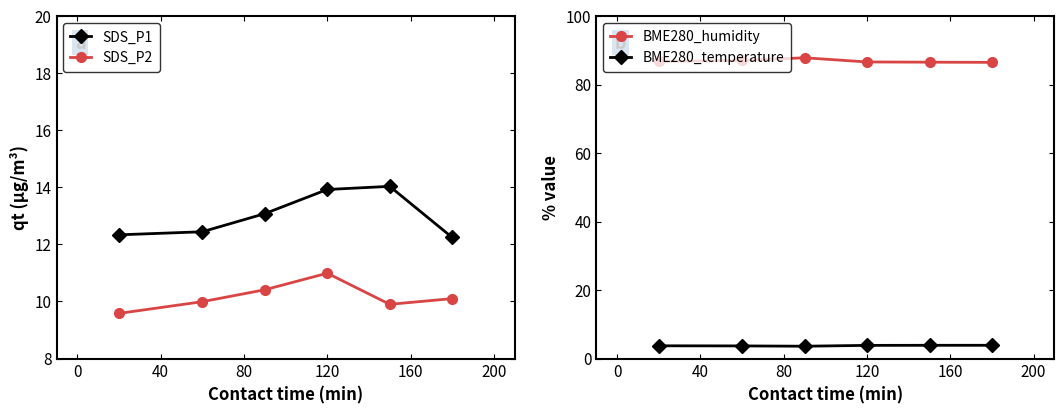

True or false: SDS_P1 and BME280_temperature intersect in this chart.

False